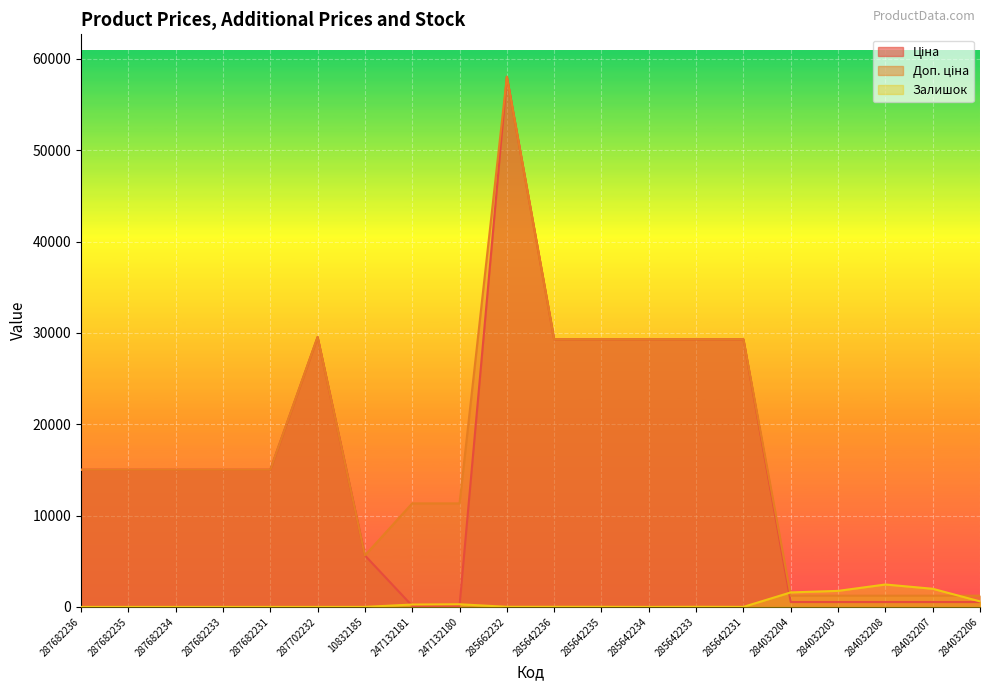

Where is the first local maximum for Доп. ціна?

287702232